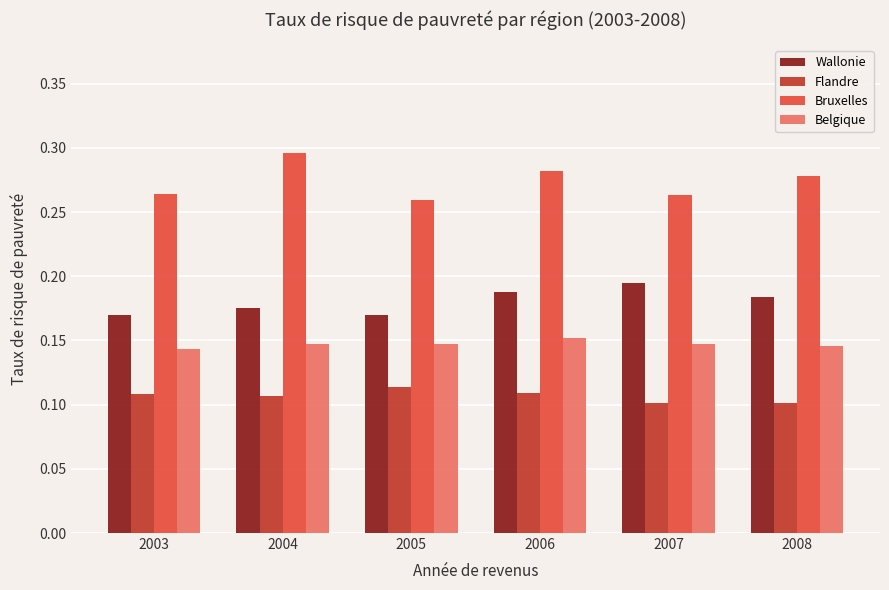

What is the total value across all series at 2006?

0.7